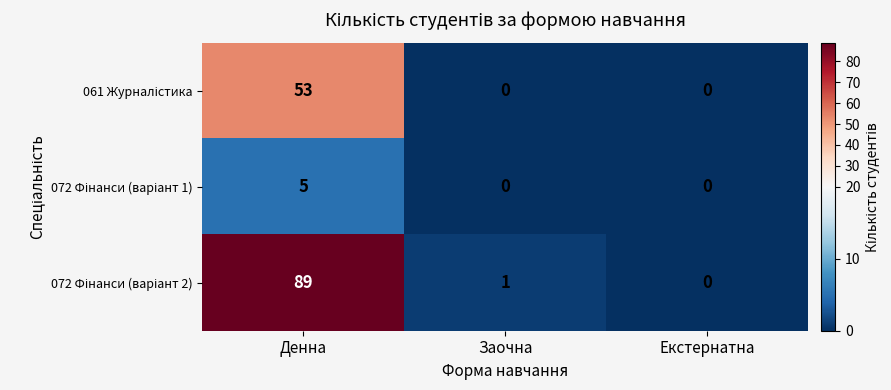

At which category is the sum across all series the highest?

Денна